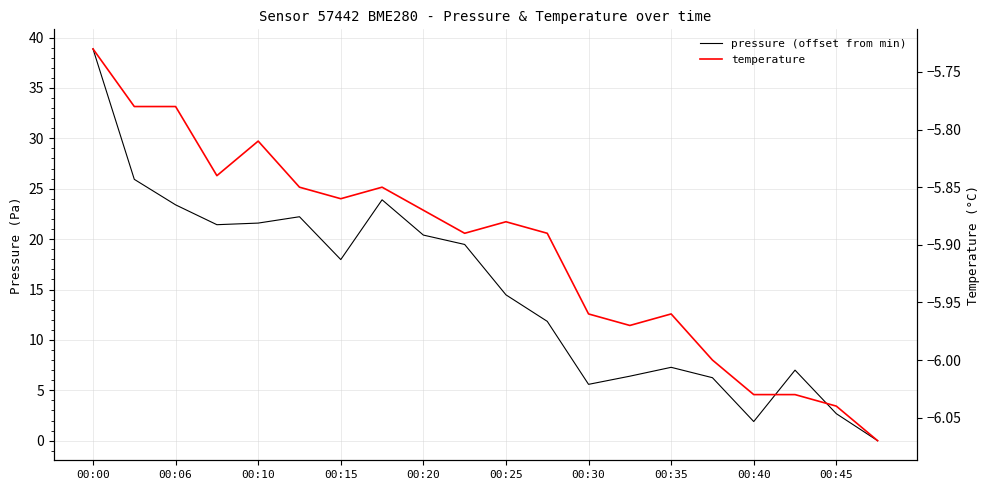

What is the value of the pressure (offset from min) point at the 8th from the left?

23.9